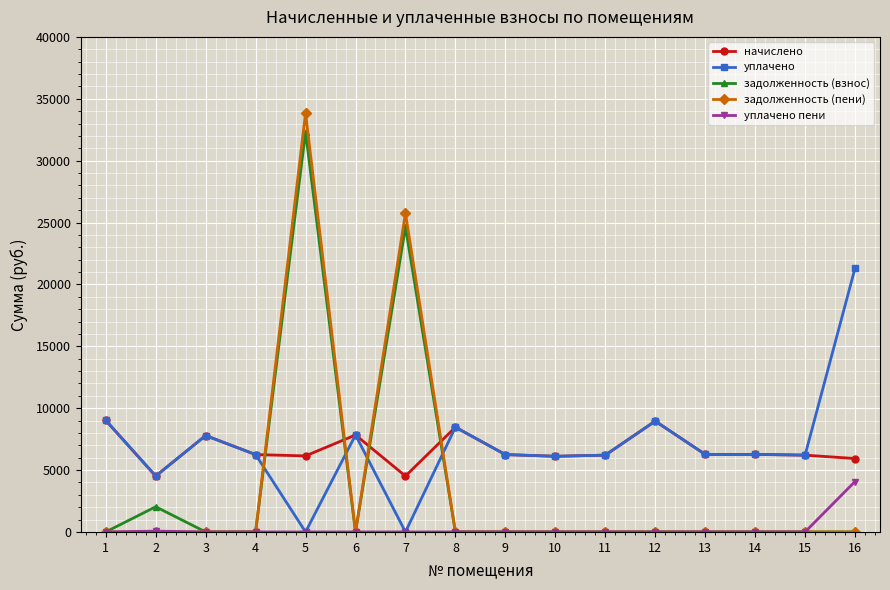

What is the difference between the maximum and minimum values in the задолженность (взнос) series?

32324.0